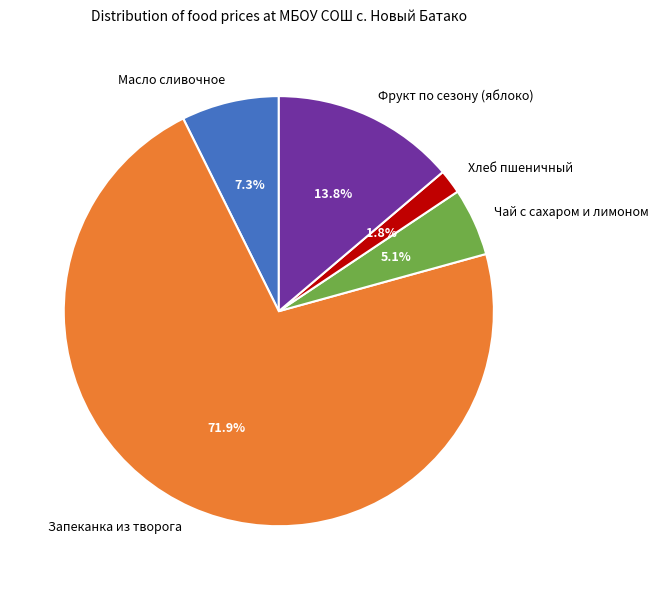

To the nearest percent, what is the difference between the largest and smallest slice percentages?

70%